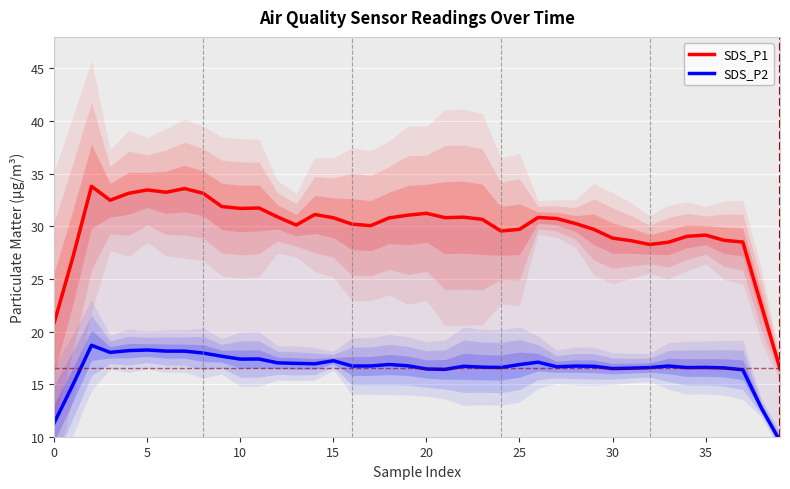

What is the spread (max minus min) of values at 22?

14.2